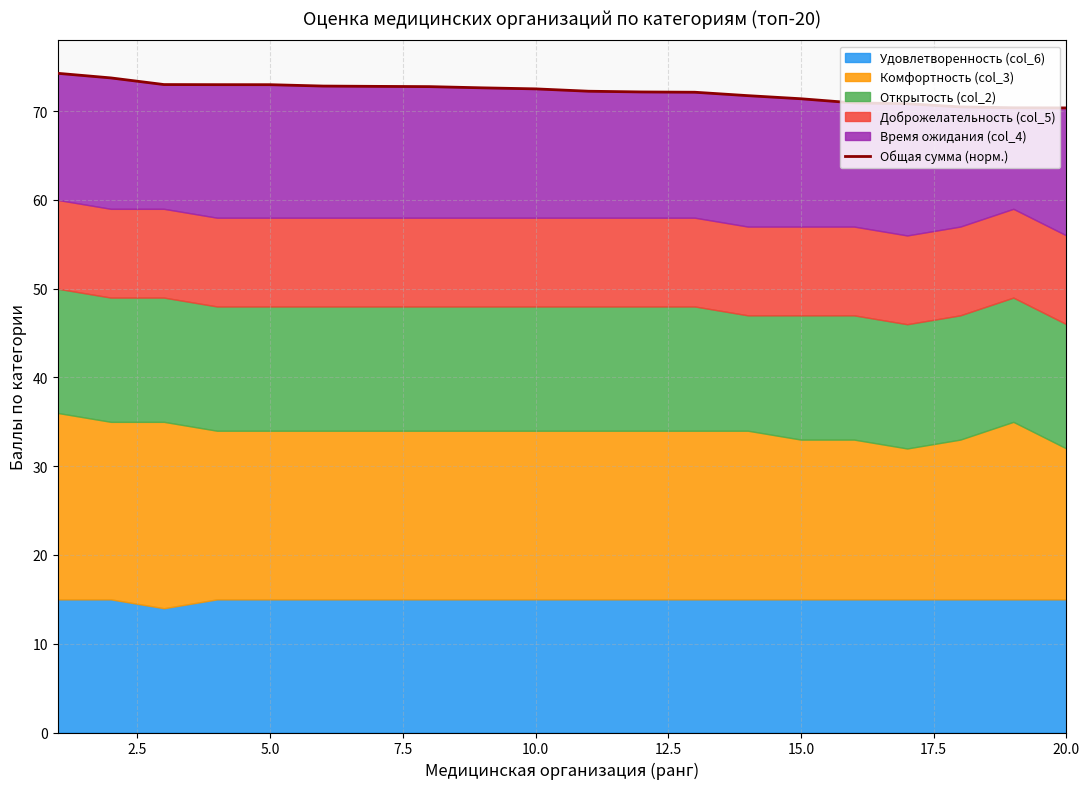

What is the greatest value displayed?

74.3